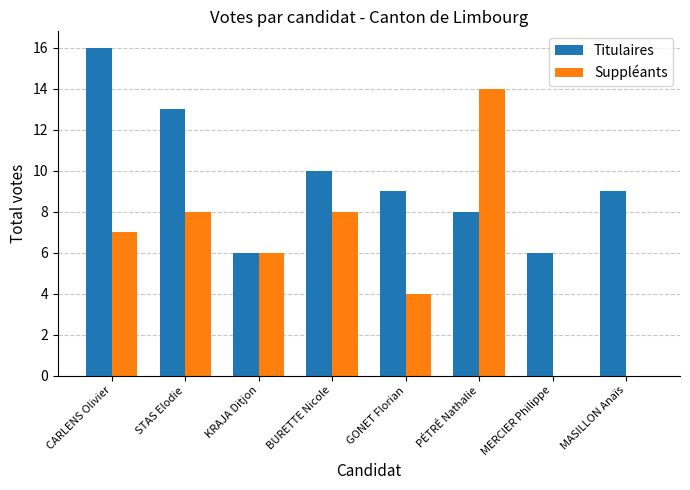

Which series changed the most between STAS Elodie and BURETTE Nicole?

Titulaires